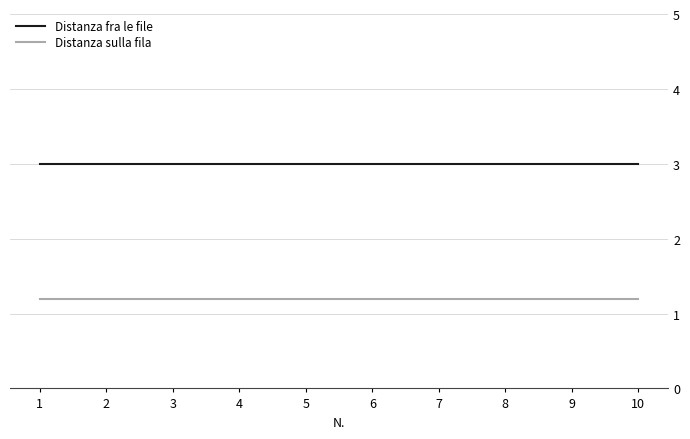

Rank the series by their maximum value, from lowest to highest.

Distanza sulla fila, Distanza fra le file